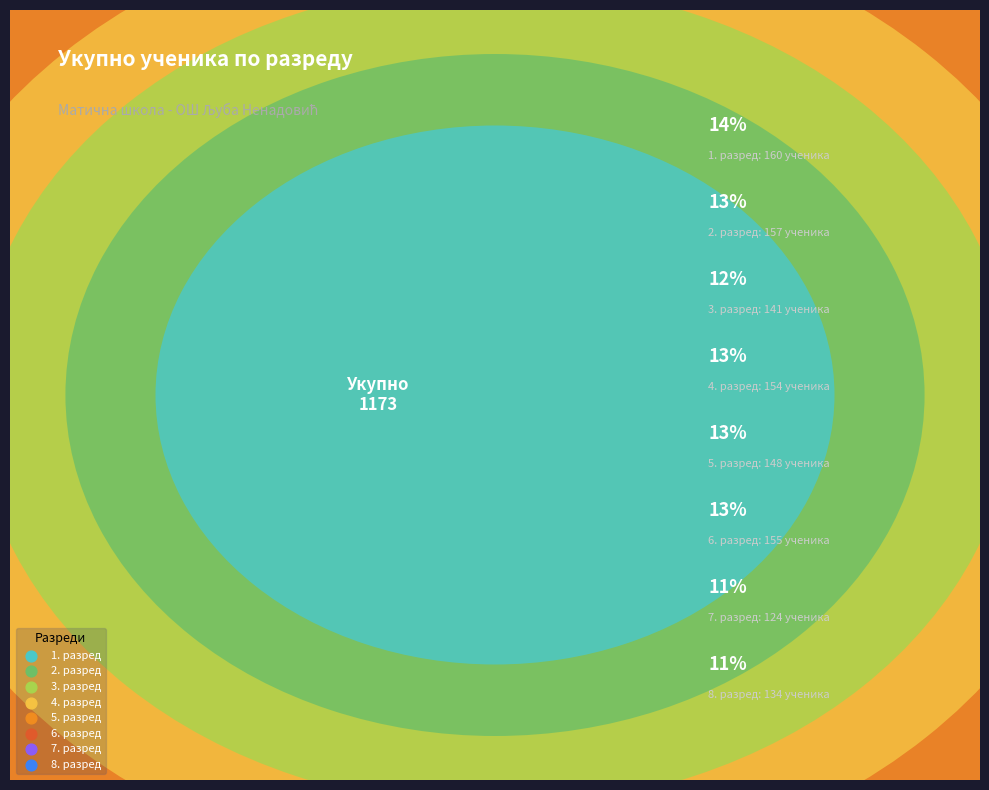

To the nearest percent, what is the difference between the 7. разред and 2. разред slice percentages?

3%